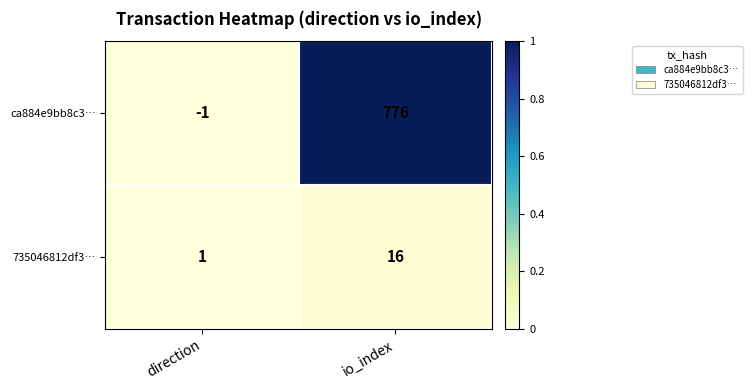

At which category is the sum across all series the highest?

io_index